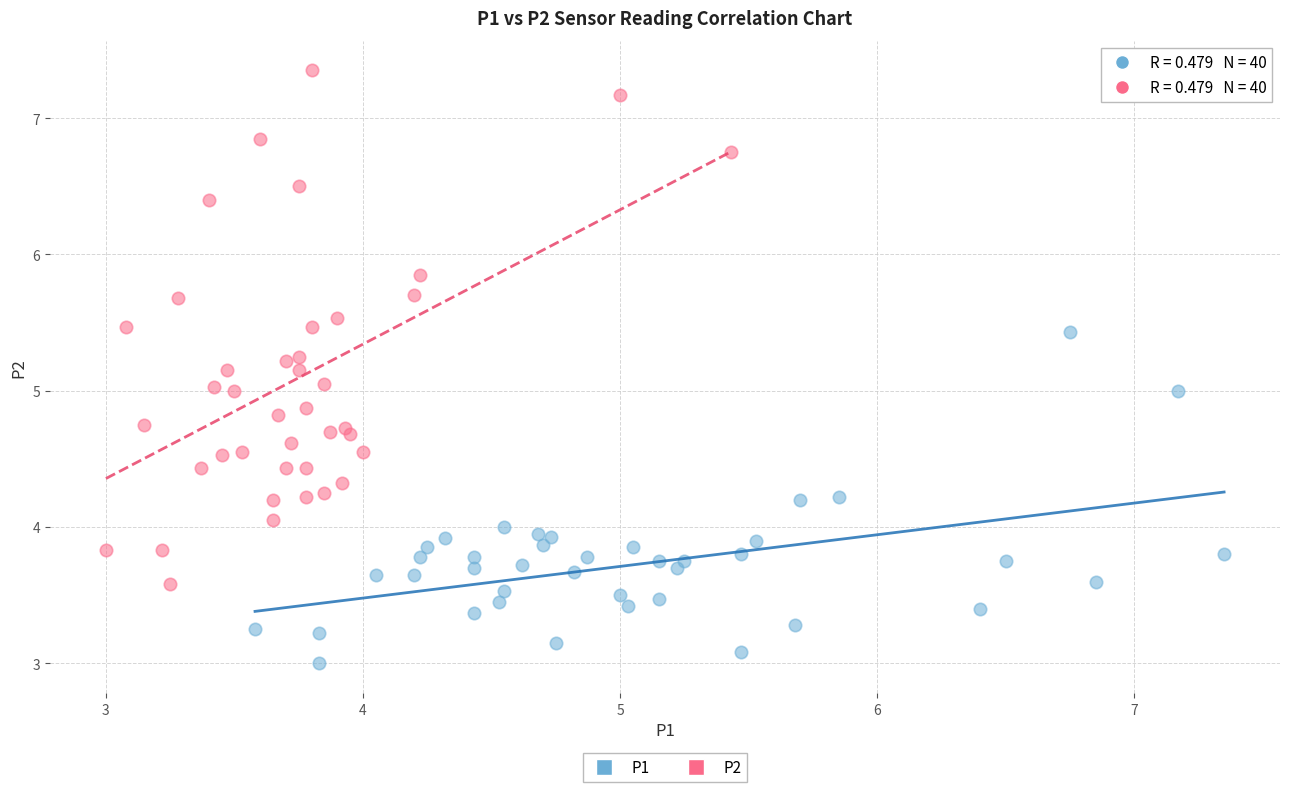

Which series reaches the minimum Y coordinate?

P1